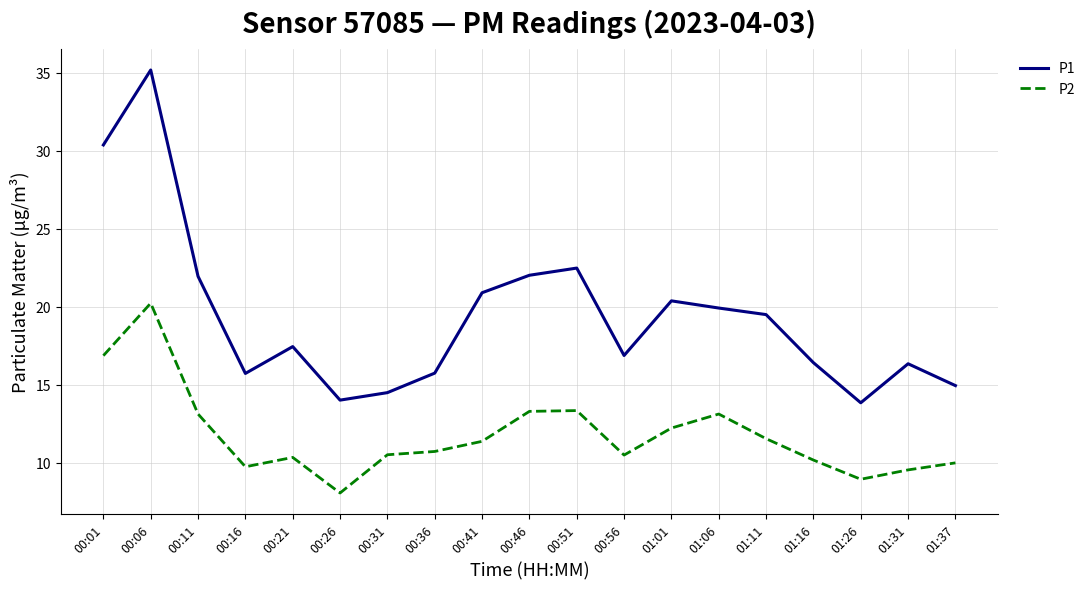

What is the total value across all series at 00:16?

25.5